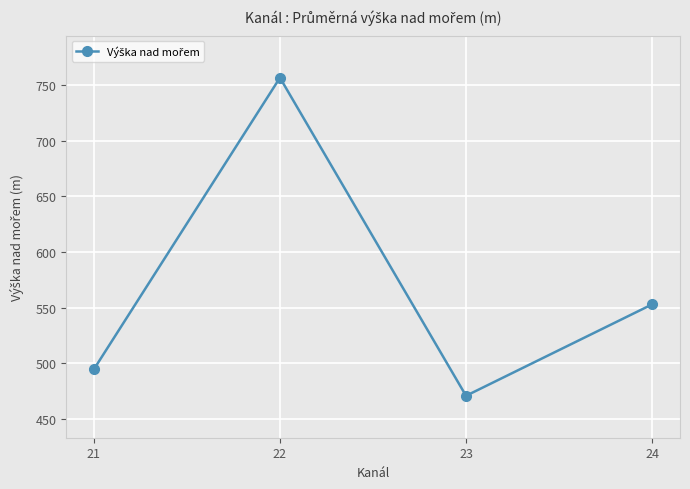

How many values are below 553?

2